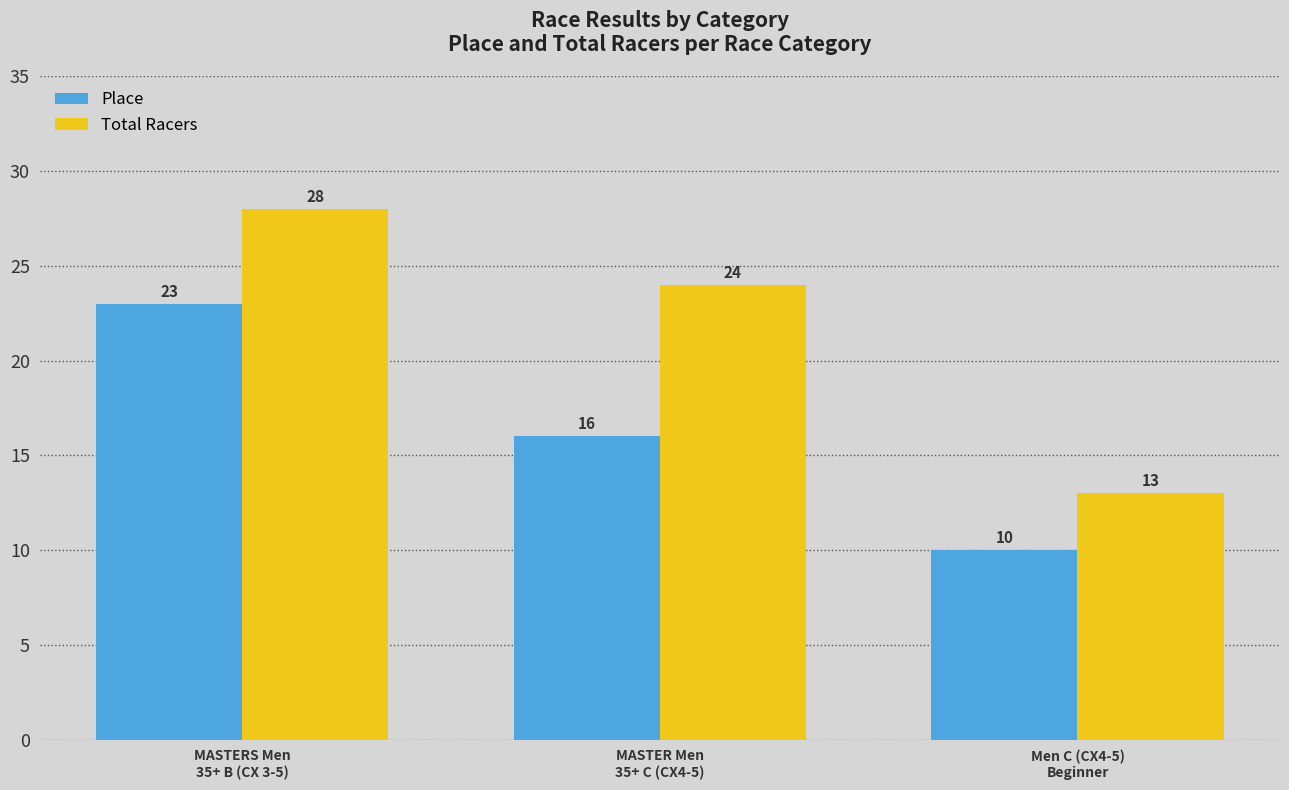

What is the label of the 3rd bar from the right?

MASTERS Men
35+ B (CX 3-5)